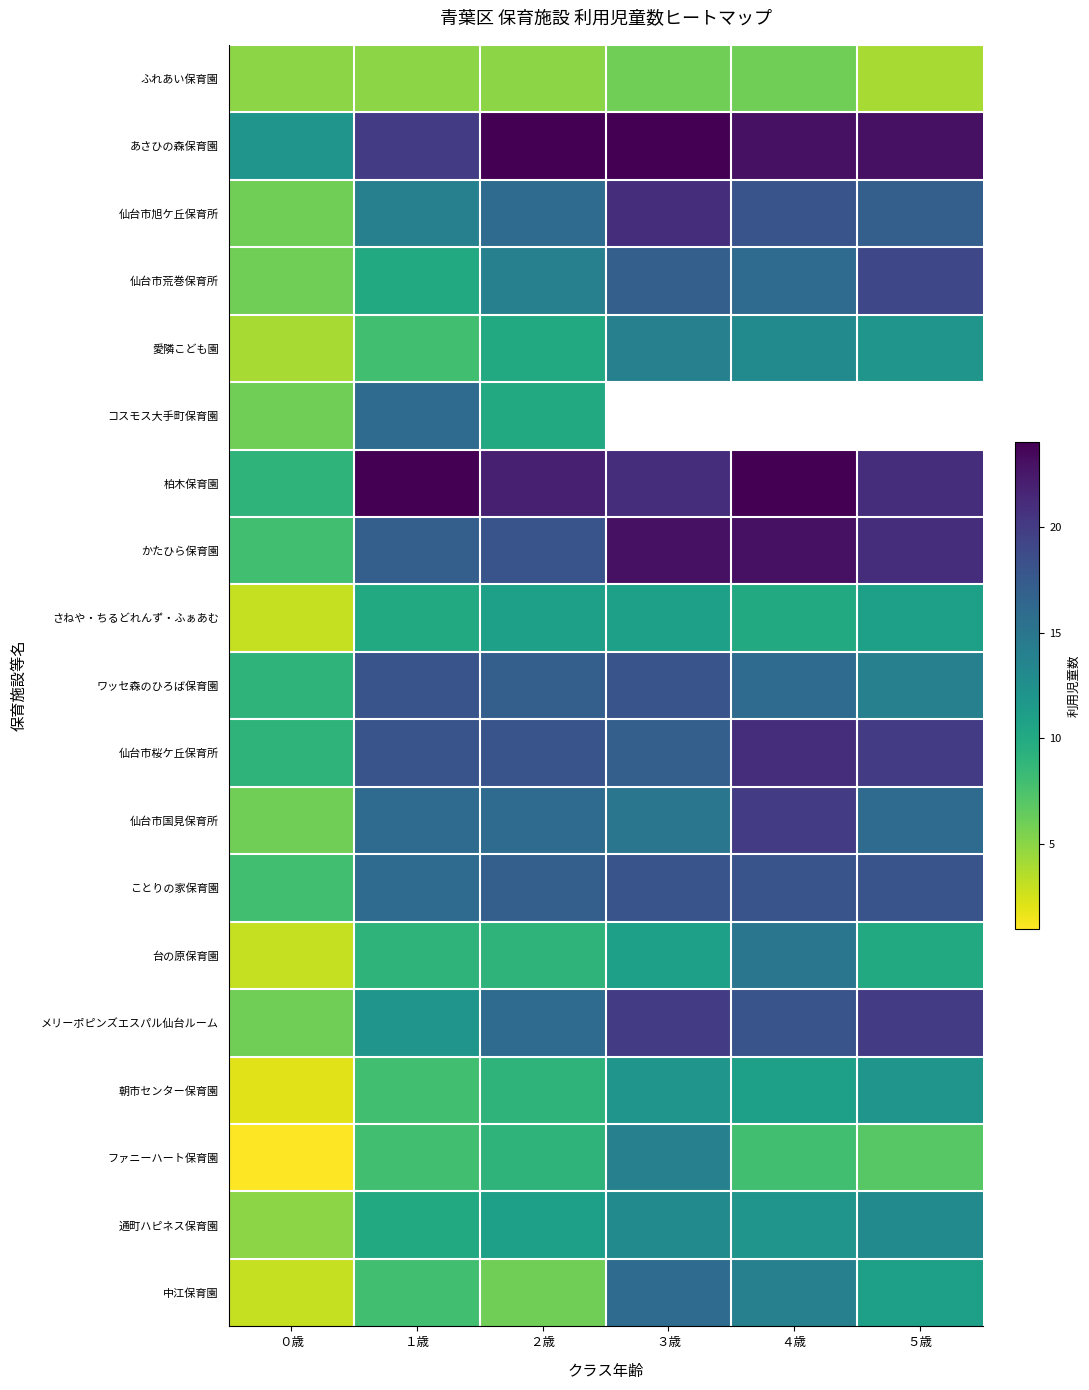

At which category does the chart reach its peak across all series?

２歳